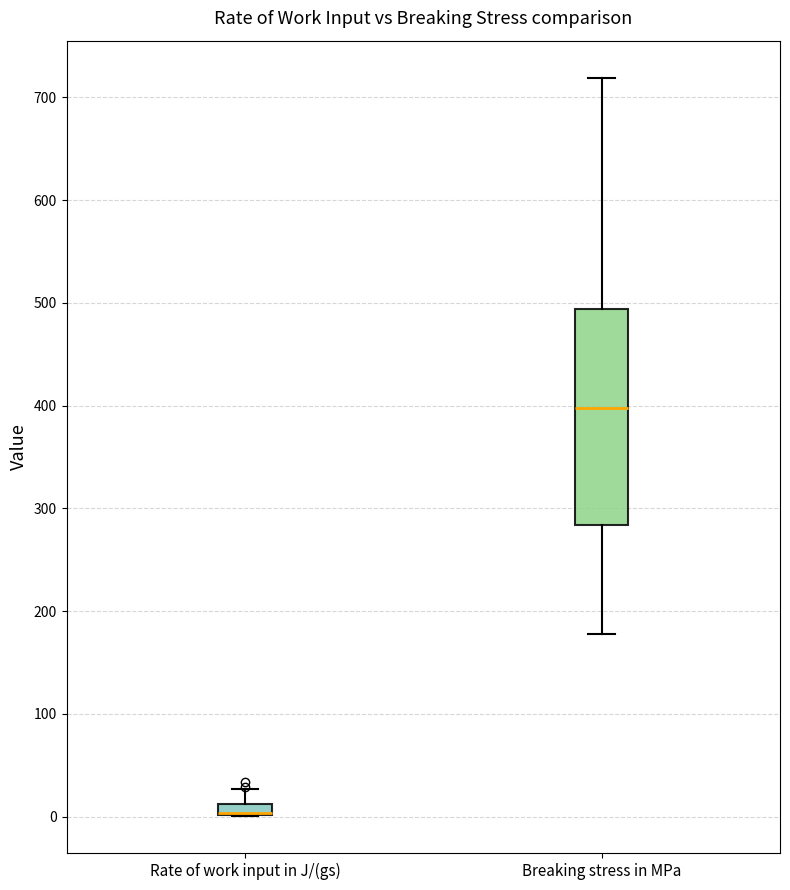

Where does the upper whisker of the box for Breaking stress in MPa end on the y-axis? The values are not printed on the chart, so give them approximately, as read against the axis.

720